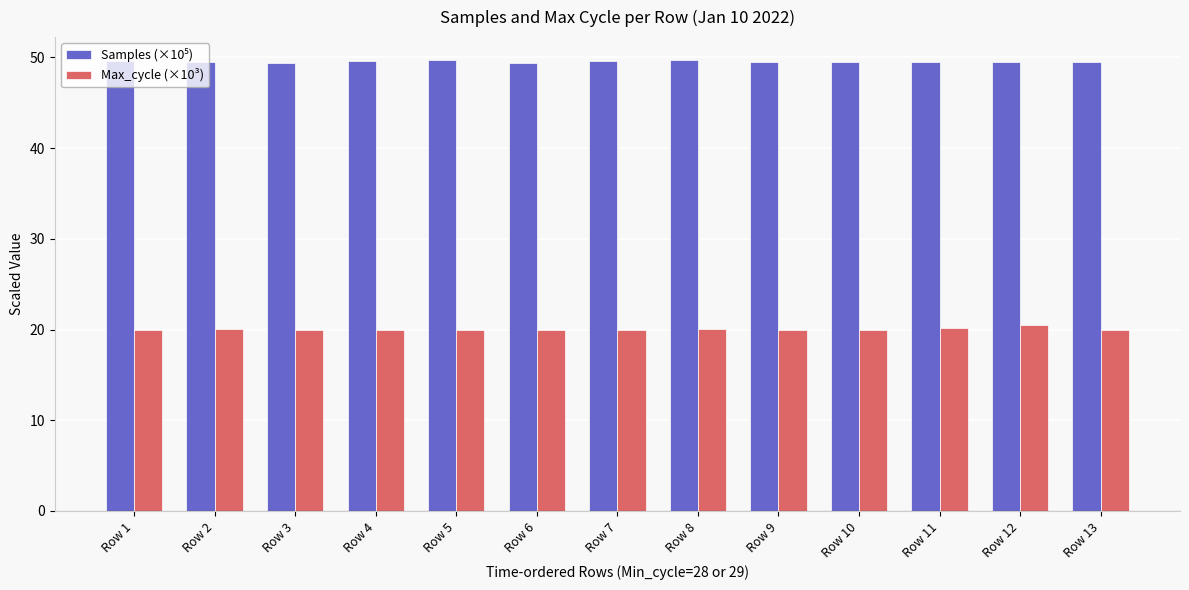

What is the smallest value displayed?

19.9